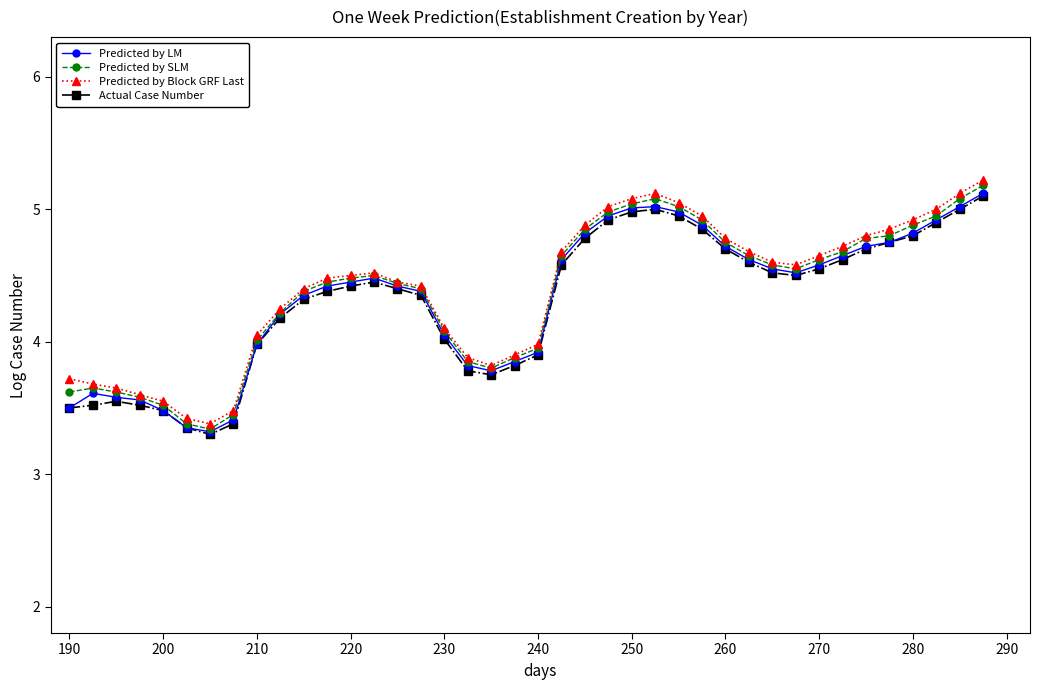

True or false: Actual Case Number has more than 0 points higher than both neighbors.

True